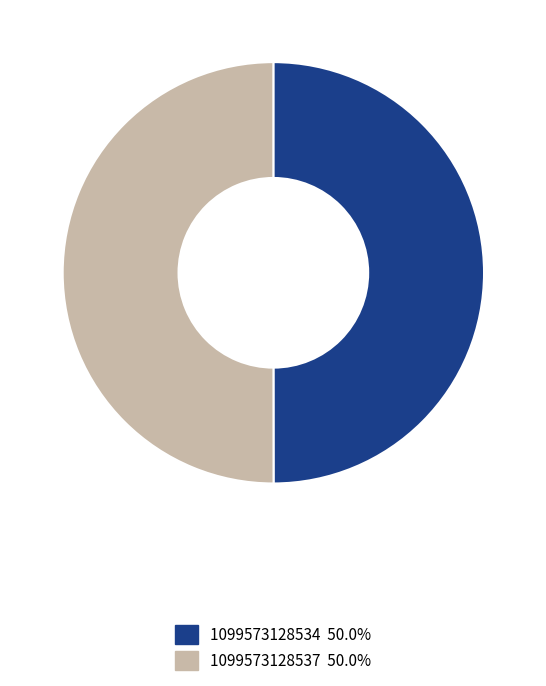

Approximately how many times larger is the value at 1099573128534 compared to 1099573128537?

1.0